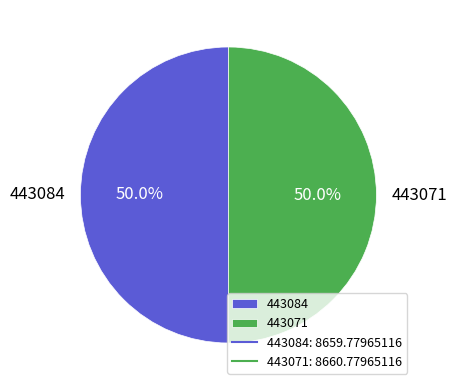

Combined, what portion of the pie is 443084 and 443071?

100.0%